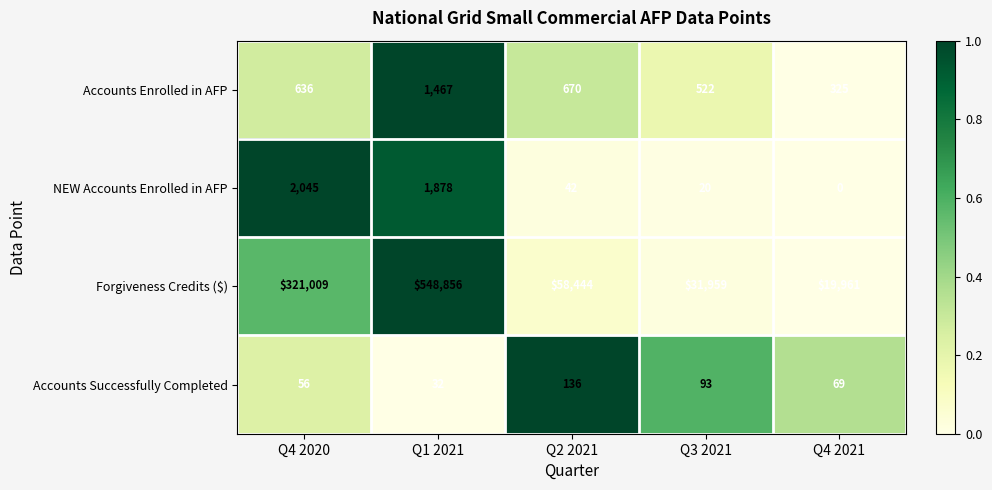

Reading right to left, what are all the values shown in this chart?

Accounts Enrolled in AFP: 325	522	670	1467	636
NEW Accounts Enrolled in AFP: 0	20	42	1878	2045
Forgiveness Credits ($): 19961	31959	58444	548856	321009
Accounts Successfully Completed: 69	93	136	32	56